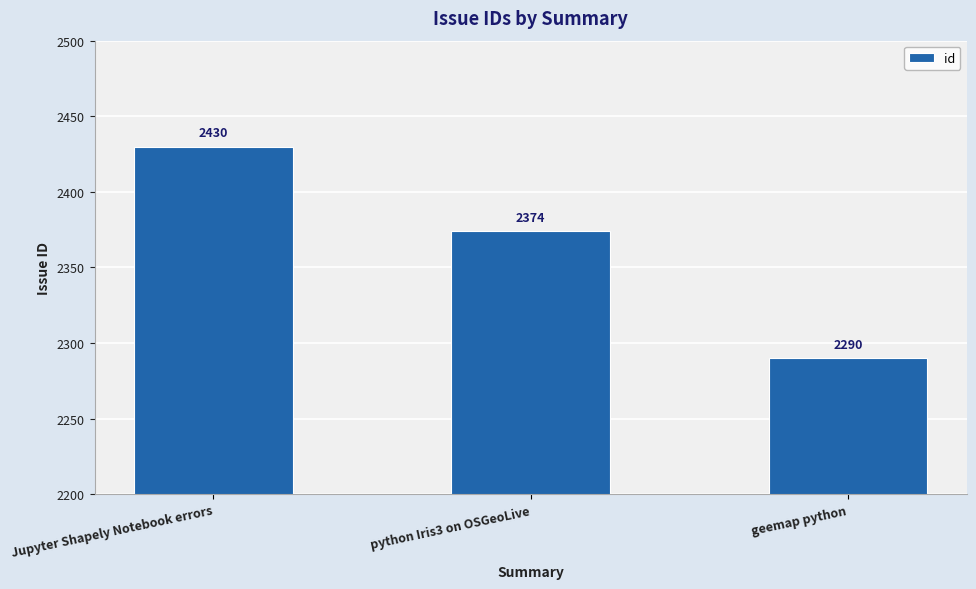

Count the number of categories in the chart.

3